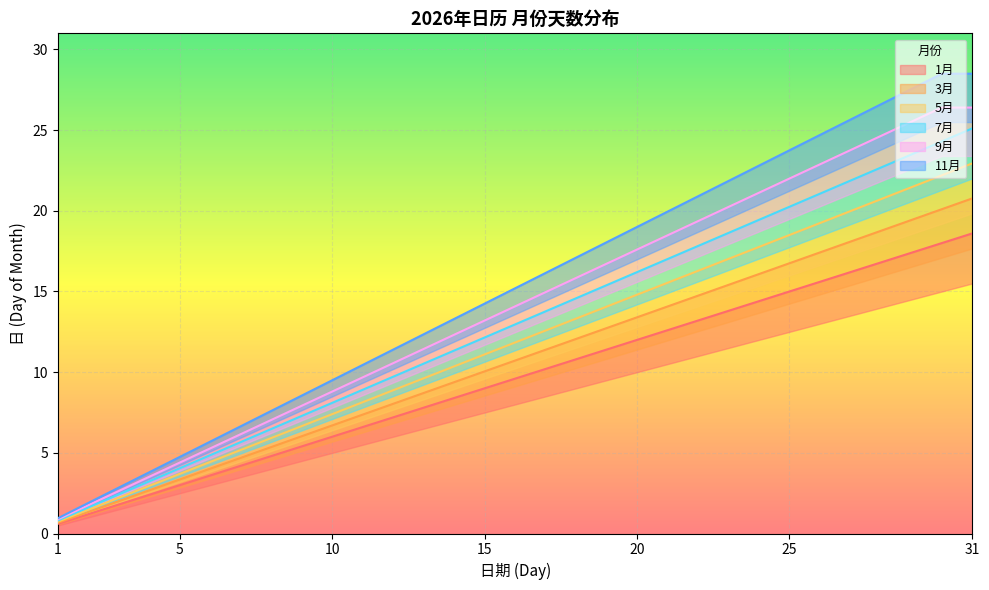

Count the number of data series in this chart.

6